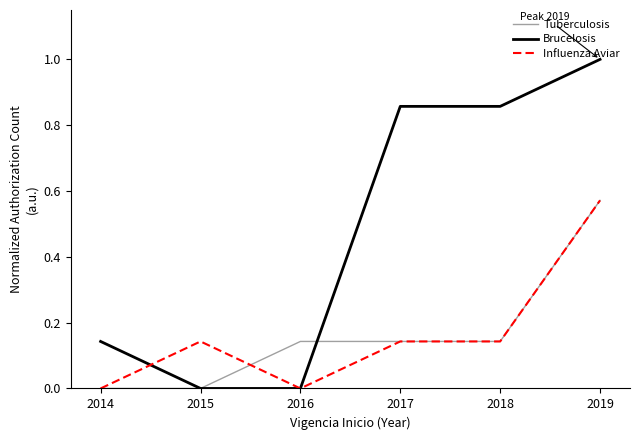

At which category is the sum across all series the highest?

2019